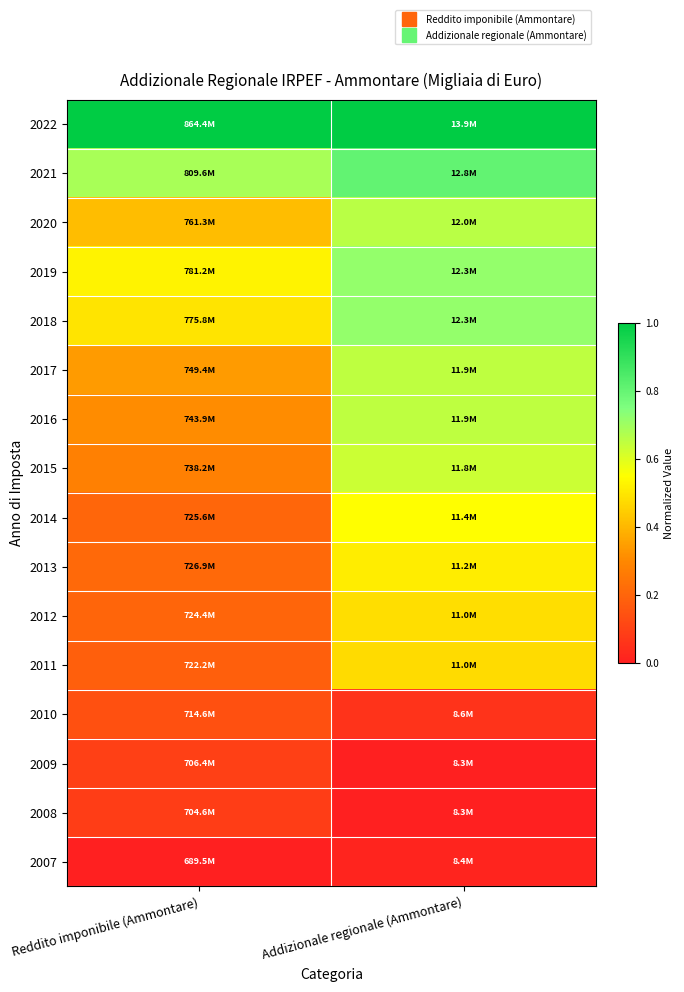

At which category is the sum across all series the highest?

Addizionale regionale (Ammontare)